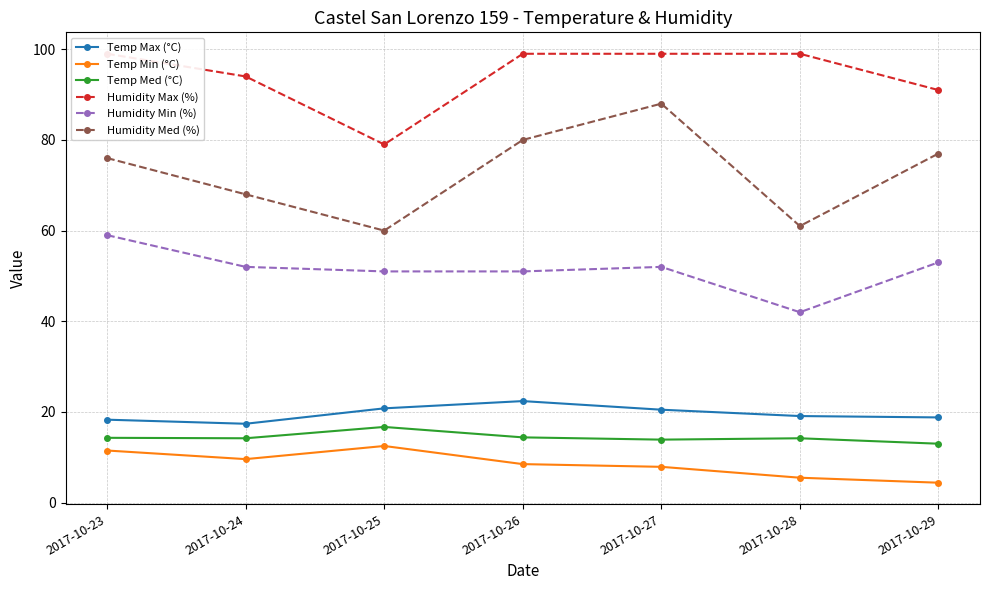

What is the average value of the Humidity Max (%) series?

94.3